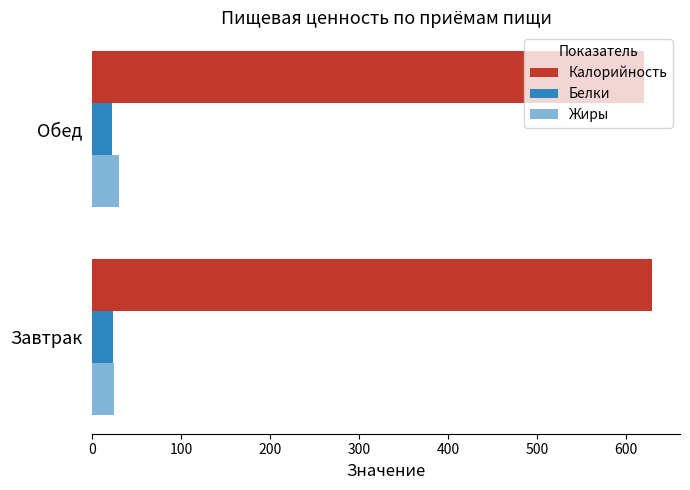

Rank the series by their maximum value, from lowest to highest.

Белки, Жиры, Калорийность